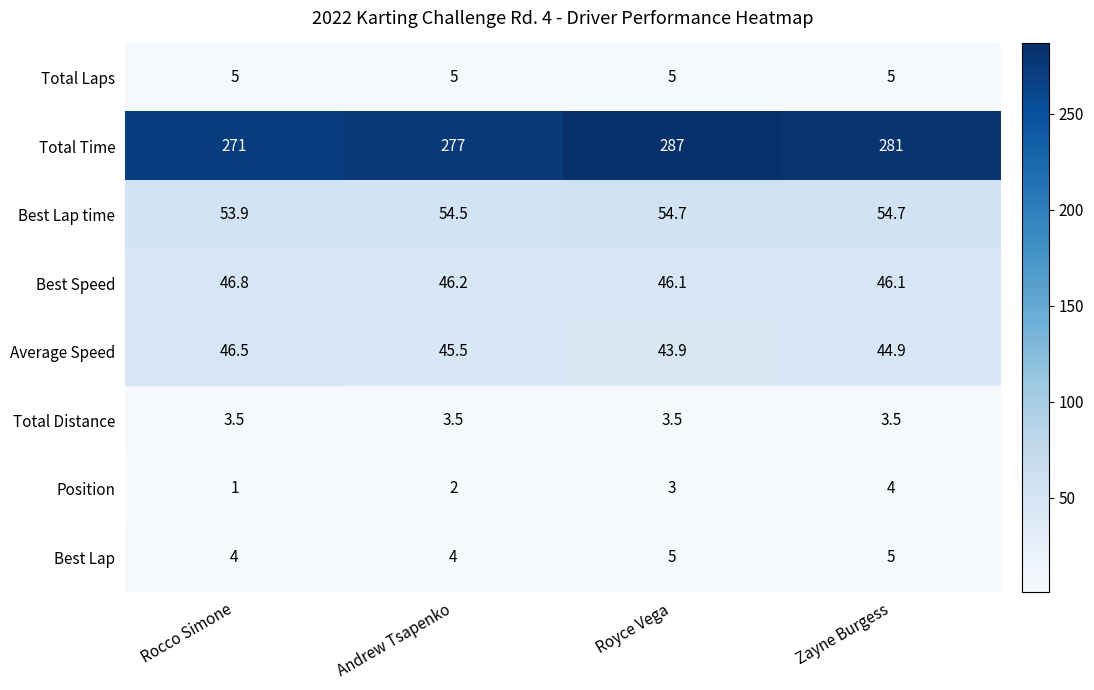

What is the difference between the Average Speed values at Andrew Tsapenko and Zayne Burgess?

0.6